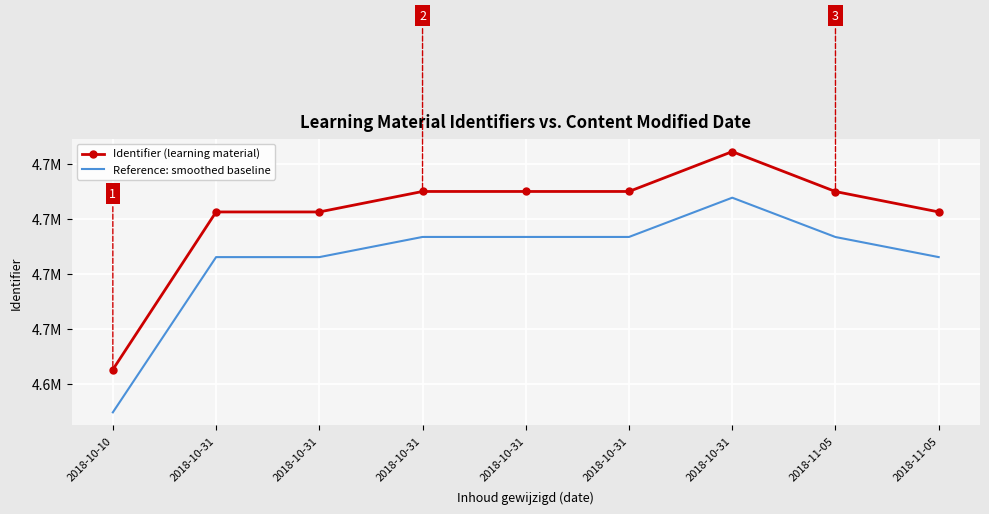

What is the difference between the highest and lowest values at 2018-10-31?

20547.6